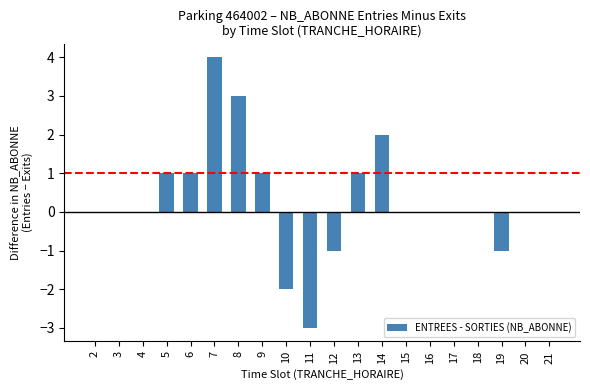

True or false: the data shows -3 at 17.

False